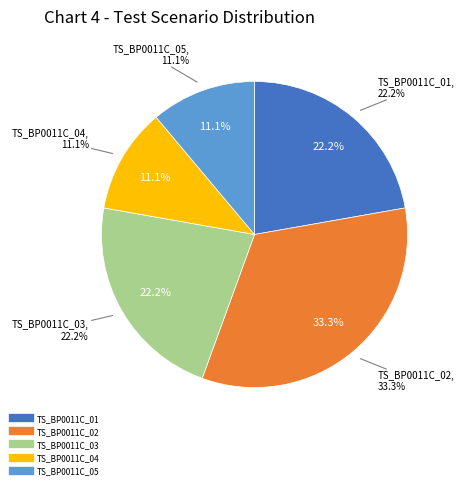

Count the number of slices in the pie.

5